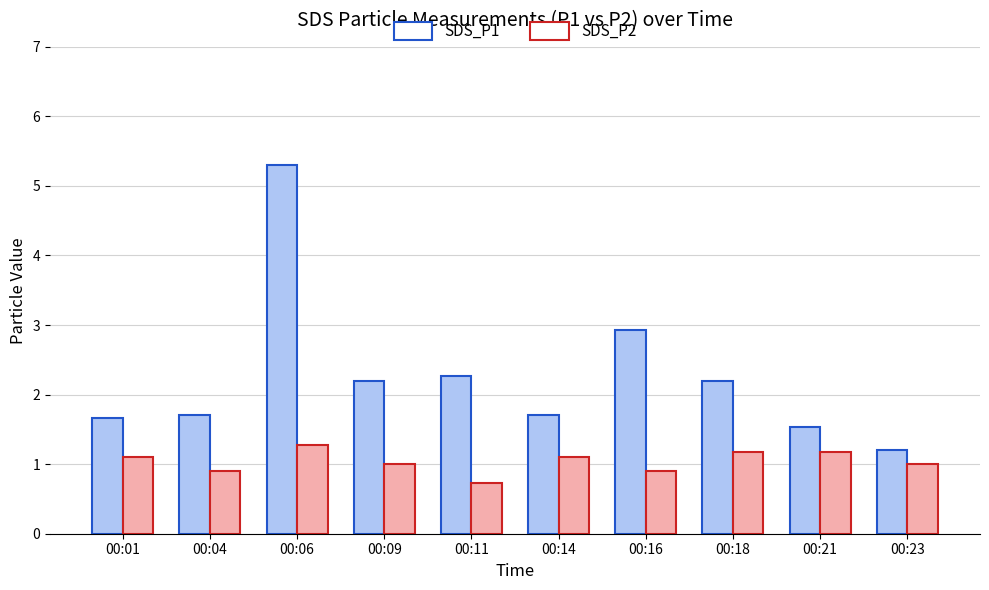

What is the sum of the SDS_P1 values at 00:14 and 00:21?

3.2